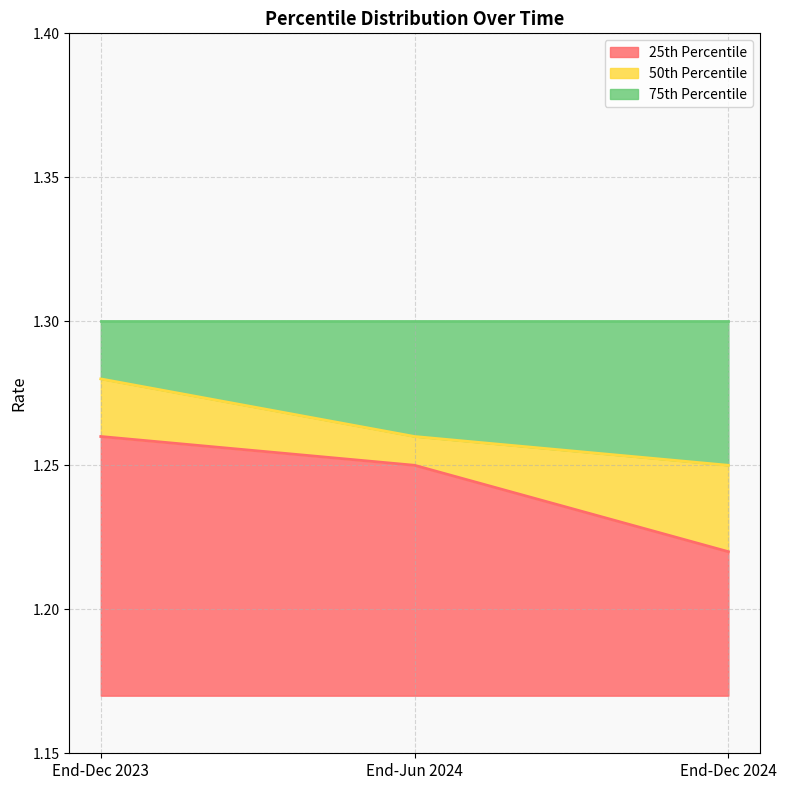

The 25th Percentile series shows 0.0 at End-Dec 2024. True or false?

False